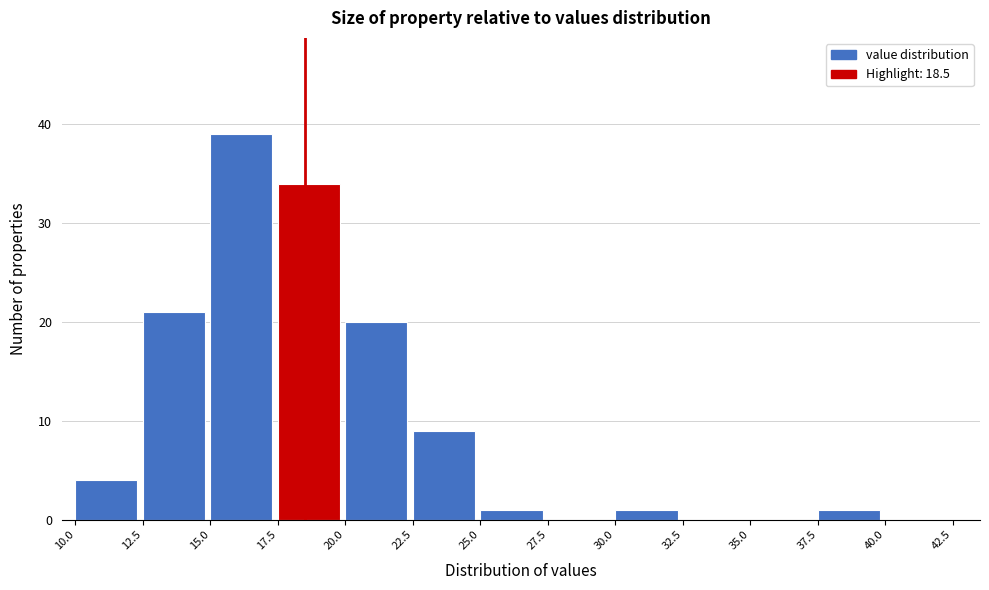

Reading left to right, transcribe this chart: for each bar, give the range it covers on the x-axis and its height. The values are not printed on the chart, so give them approximately, as read against the axis.

10.0 to 12.5: 4
12.5 to 15.0: 21
15.0 to 17.5: 39
17.5 to 20.0: 34
20.0 to 22.5: 20
22.5 to 25.0: 9
25.0 to 27.5: 1
27.5 to 30.0: 0
30.0 to 32.5: 1
32.5 to 35.0: 0
35.0 to 37.5: 0
37.5 to 40.0: 1
40.0 to 42.5: 0